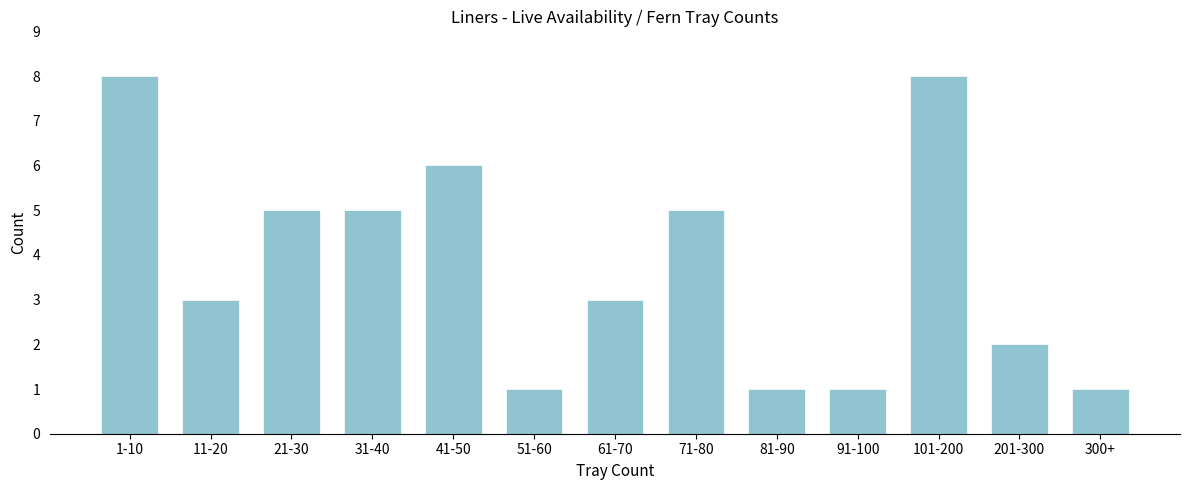

Reading left to right, list all the values displayed in this chart.

8	3	5	5	6	1	3	5	1	1	8	2	1